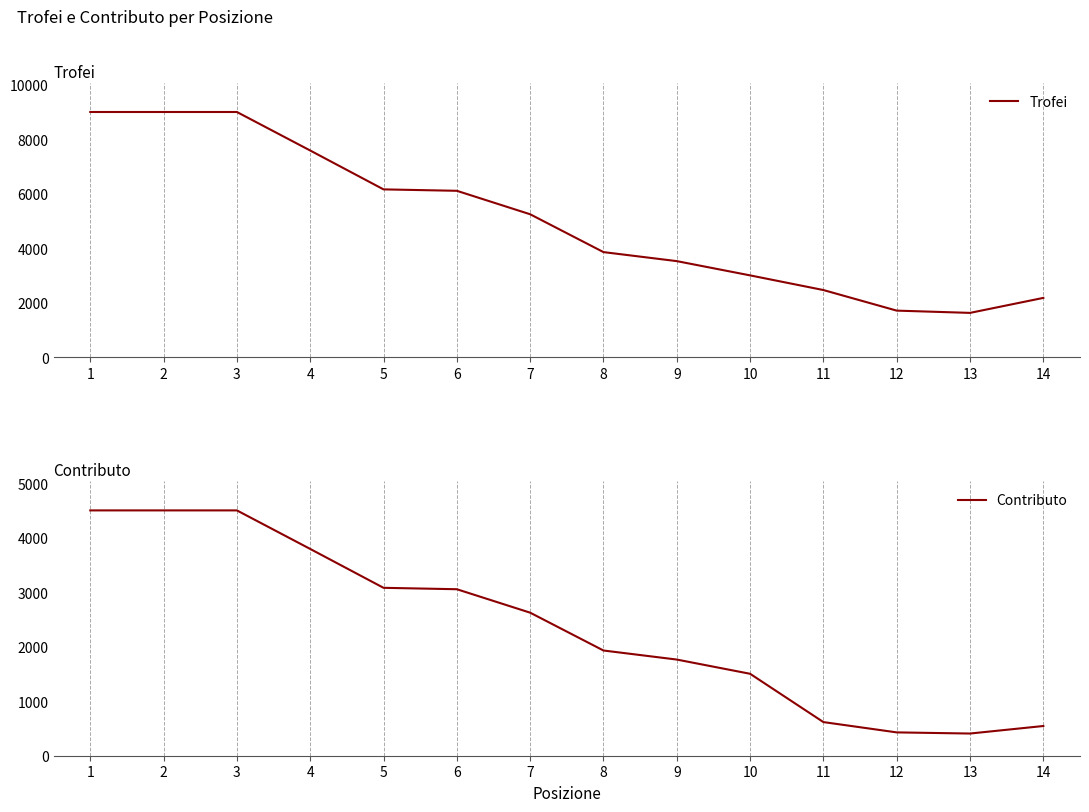

True or false: Contributo and Trofei cross at least once.

False